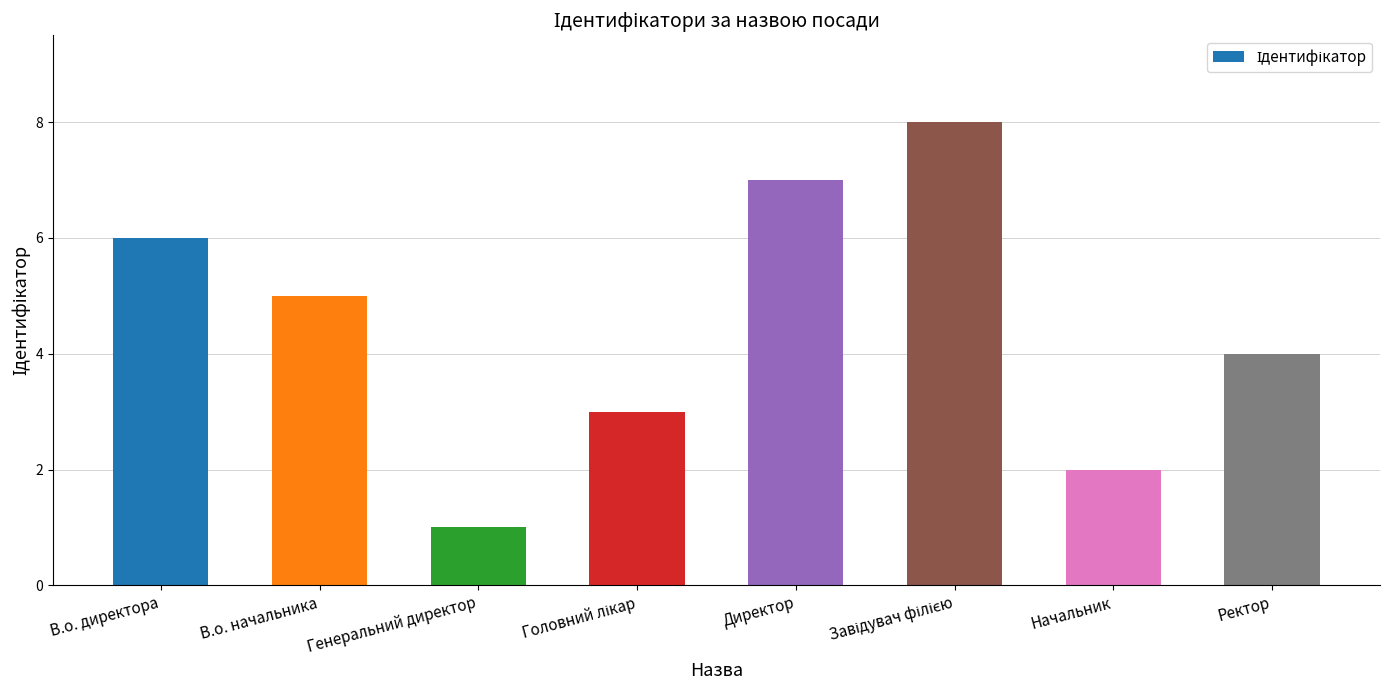

What is the change in value from В.о. начальника to Начальник?

-3